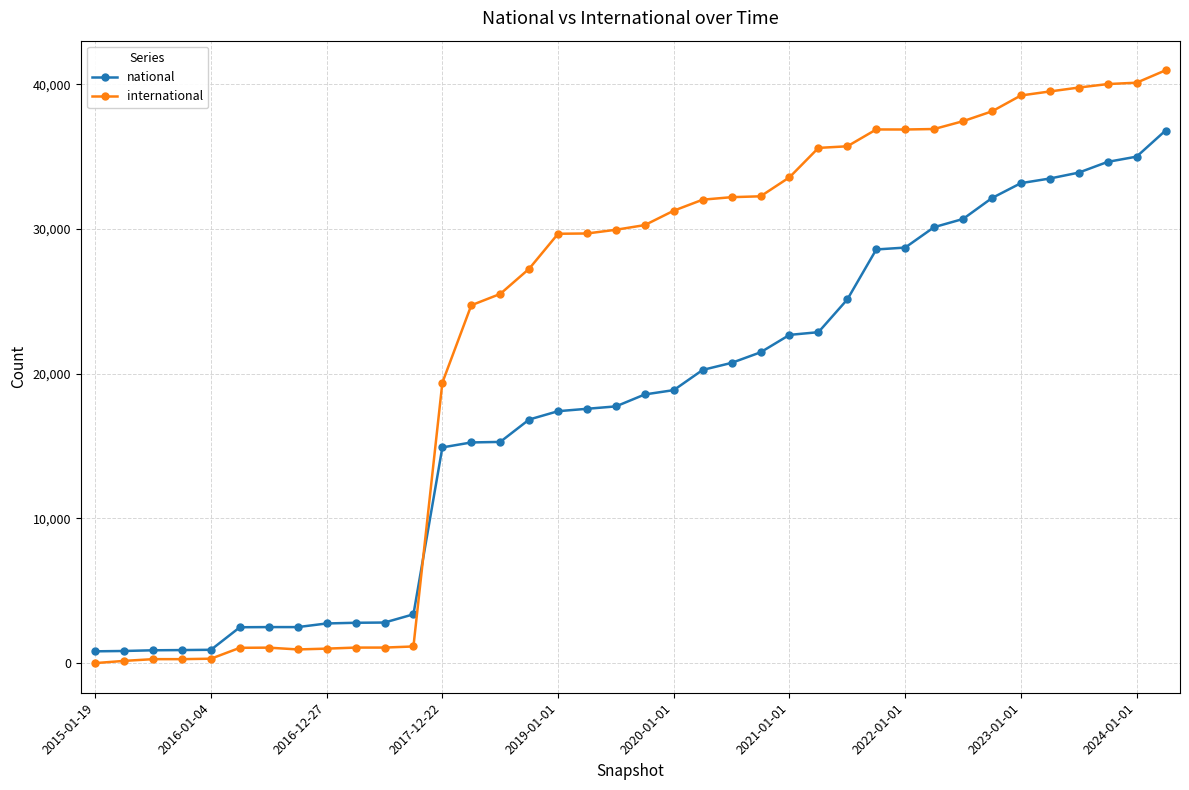

Rank the series by their maximum value, from lowest to highest.

national, international